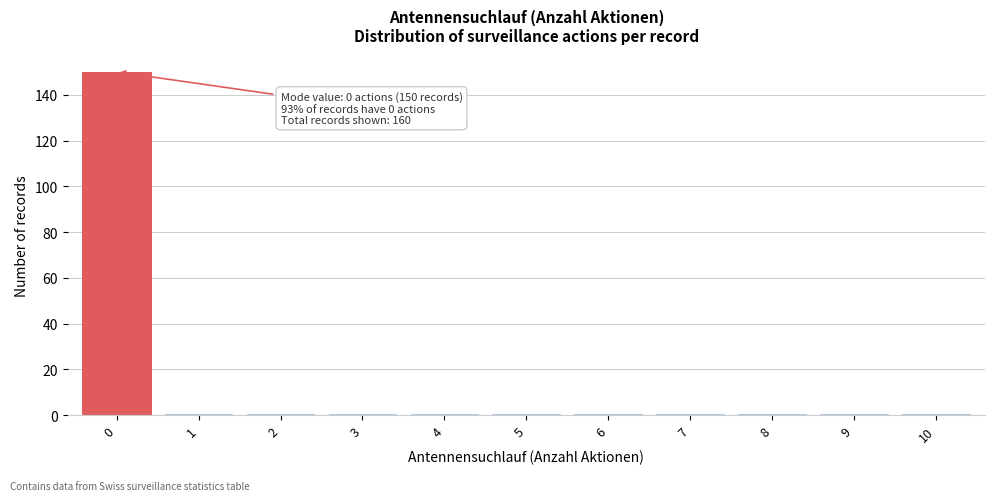

Reading right to left, list all the values displayed in this chart.

10=1	9=1	8=1	7=1	6=1	5=1	4=1	3=1	2=1	1=1	0=150